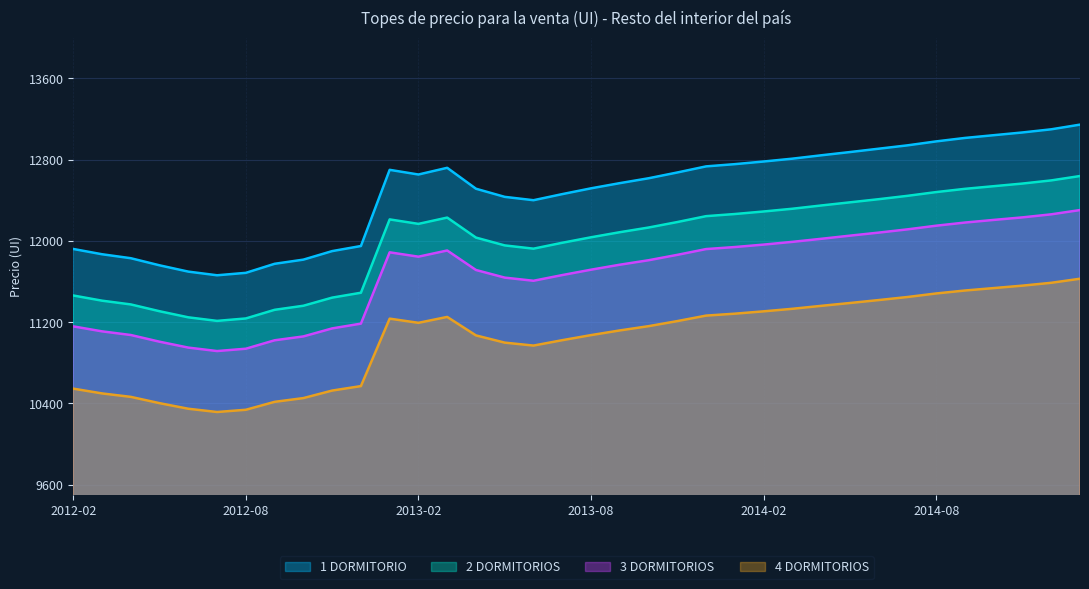

Reading left to right, list all the values displayed in this chart.

1 DORMITORIO: 11921	11869	11830	11760	11698	11662	11686	11775	11816	11900	11950	12700	12654	12720	12514	12434	12401	12461	12518	12569	12617	12674	12734	12756	12782	12810	12843	12875	12908	12941	12980	13014	13041	13068	13099	13145
2 DORMITORIOS: 11463	11412	11375	11308	11248	11213	11237	11322	11362	11442	11490	12212	12168	12230	12033	11956	11924	11982	12036	12086	12132	12186	12244	12265	12290	12317	12349	12380	12411	12444	12481	12513	12539	12565	12596	12639
3 DORMITORIOS: 11159	11110	11074	11008	10950	10916	10939	11022	11060	11139	11186	11888	11845	11906	11714	11639	11608	11664	11717	11766	11810	11863	11920	11940	11964	11991	12021	12052	12082	12114	12150	12181	12207	12232	12262	12304
4 DORMITORIOS: 10546	10499	10465	10403	10348	10316	10338	10416	10453	10527	10571	11235	11194	11252	11070	10999	10970	11023	11073	11119	11161	11211	11265	11284	11307	11332	11361	11389	11418	11448	11483	11512	11536	11560	11588	11628